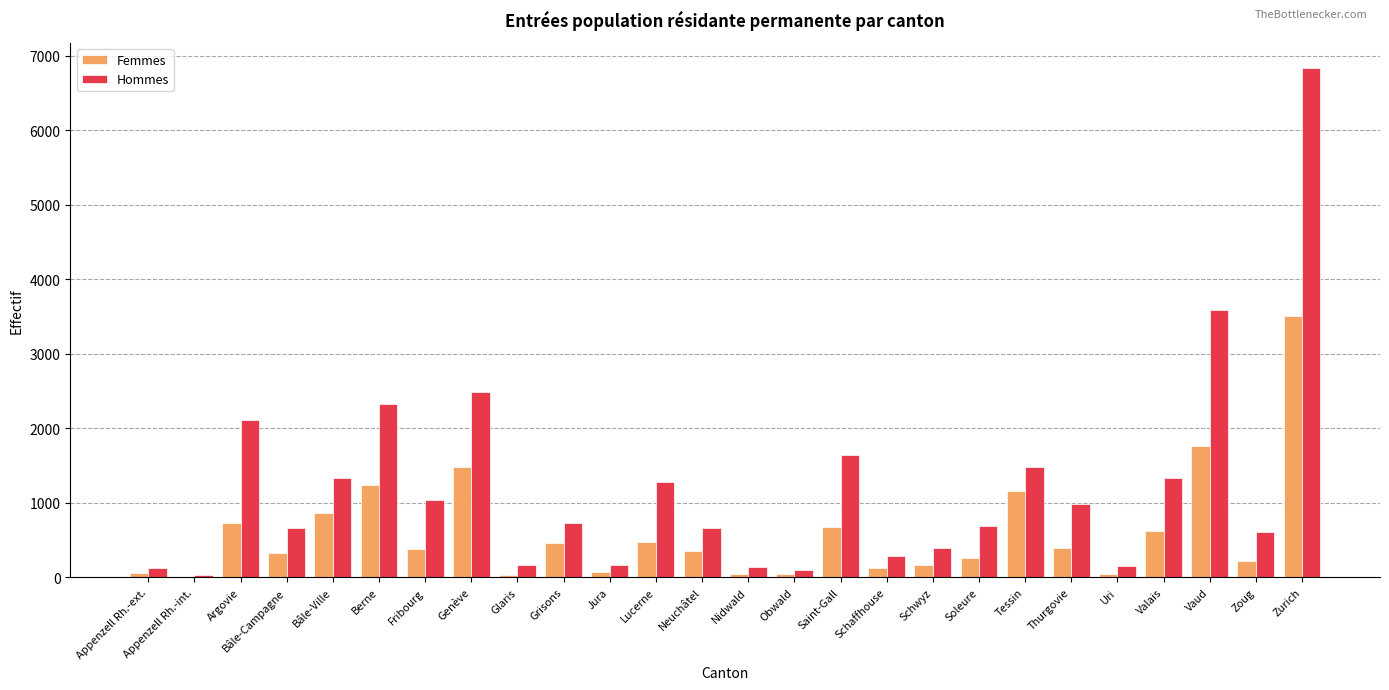

At which label does Femmes reach its peak?

Zurich